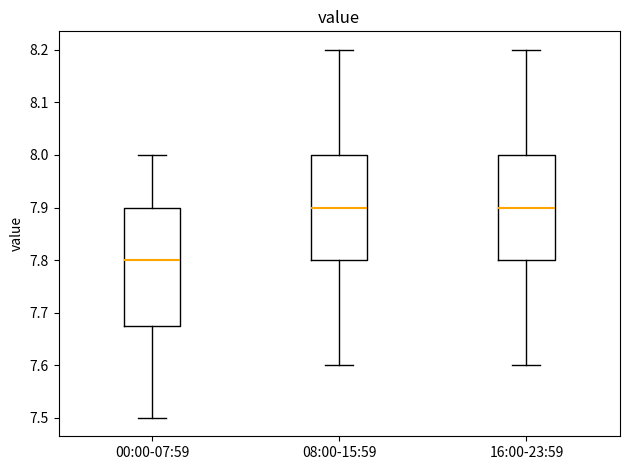

Comparing the boxes themselves (not the whiskers), which one is the tallest?

00:00-07:59